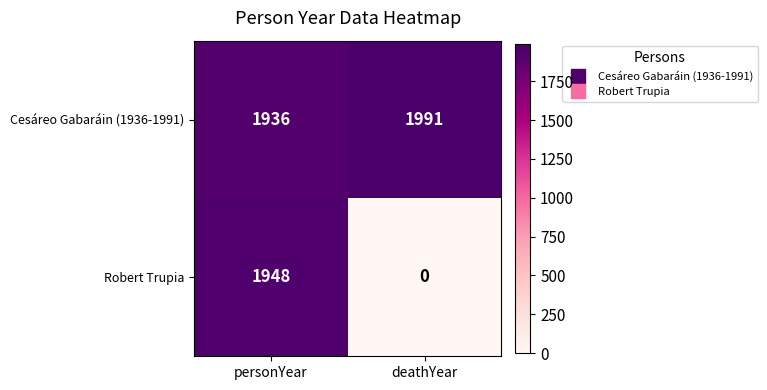

How many categories are shown in the chart?

2